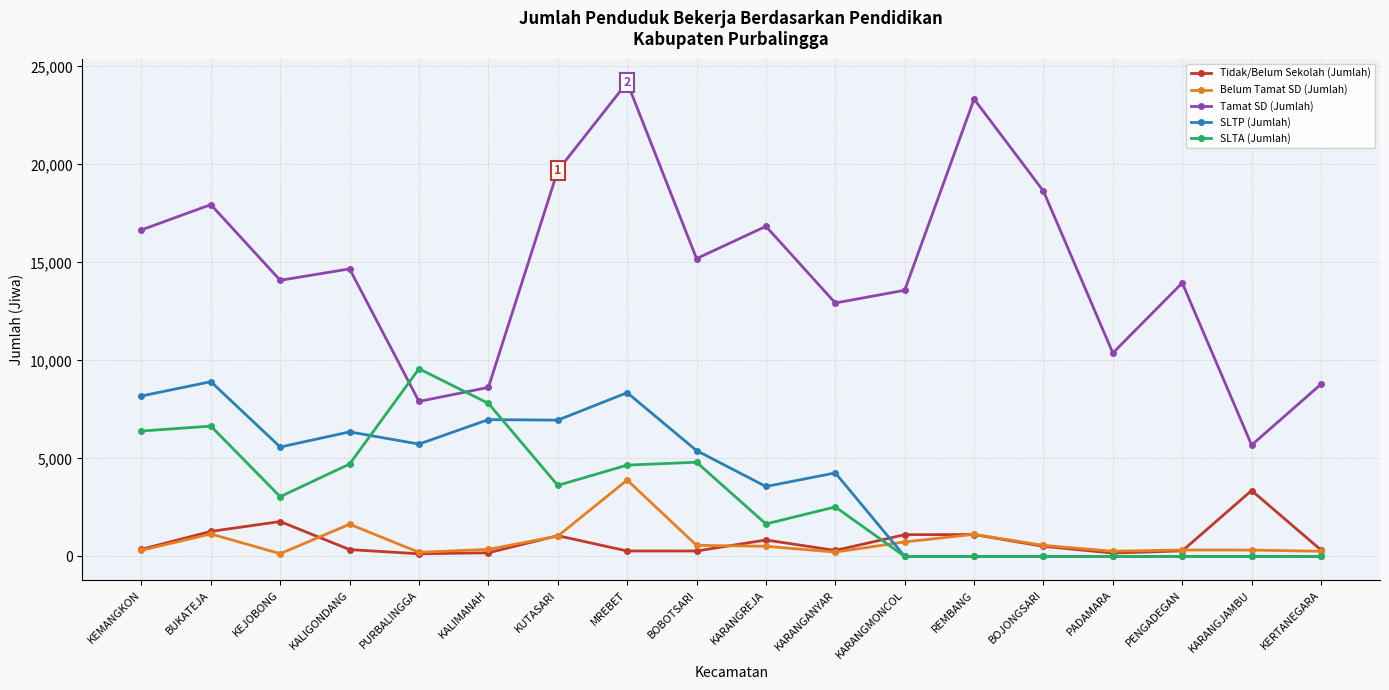

Is it true that Tidak/Belum Sekolah (Jumlah) equals 363 at KEMANGKON?

True